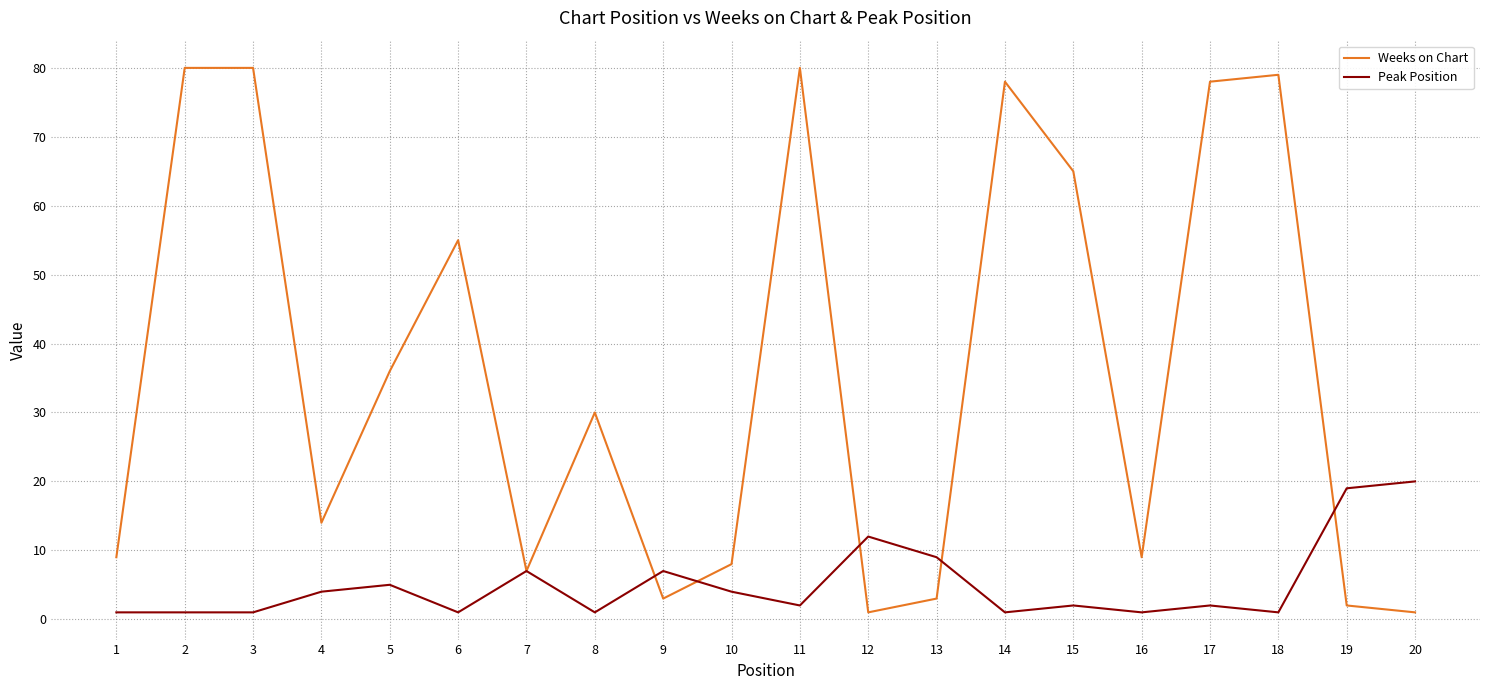

Reading left to right, list all the values displayed in this chart.

Weeks on Chart: 1=9	2=80	3=80	4=14	5=36	6=55	7=7	8=30	9=3	10=8	11=80	12=1	13=3	14=78	15=65	16=9	17=78	18=79	19=2	20=1
Peak Position: 1=1	2=1	3=1	4=4	5=5	6=1	7=7	8=1	9=7	10=4	11=2	12=12	13=9	14=1	15=2	16=1	17=2	18=1	19=19	20=20